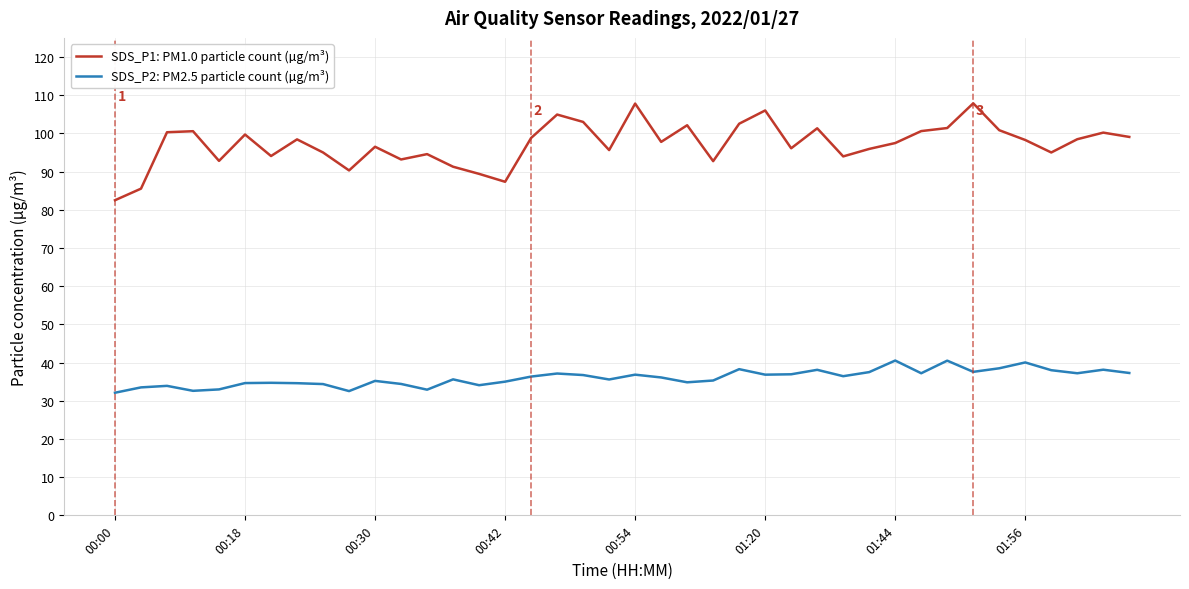

What is the average value of the SDS_P2: PM2.5 particle count (µg/m³) series?

36.0